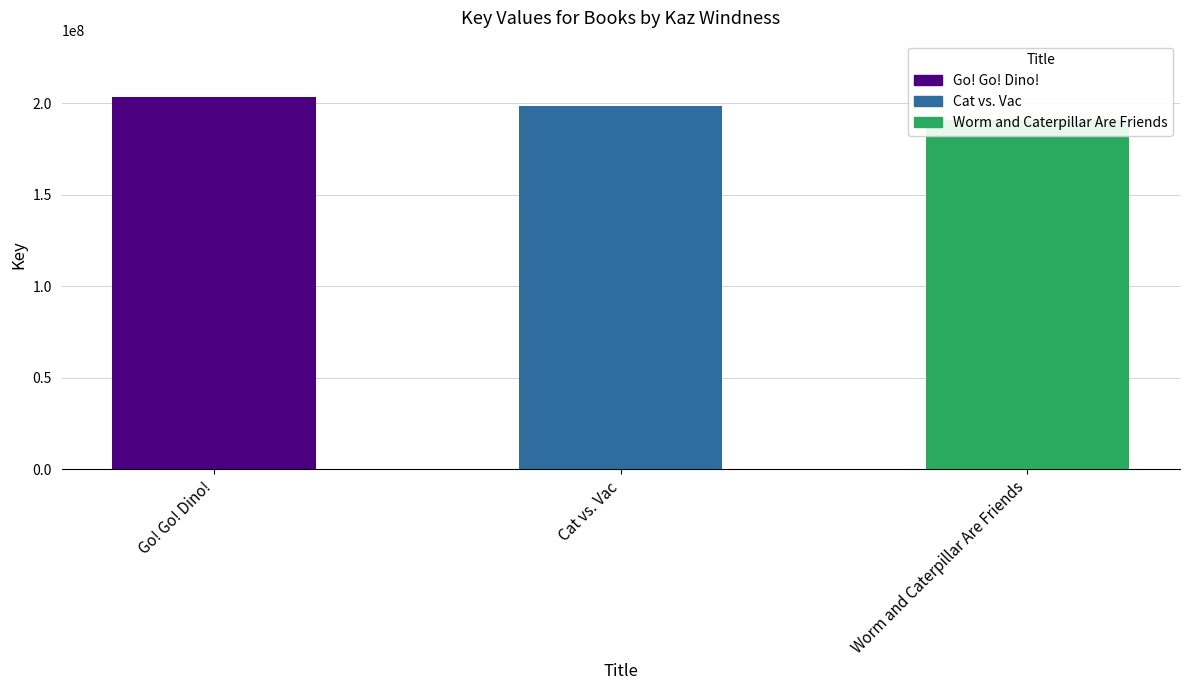

Reading left to right, extract all data points from this chart.

203534236	198532210	190932415